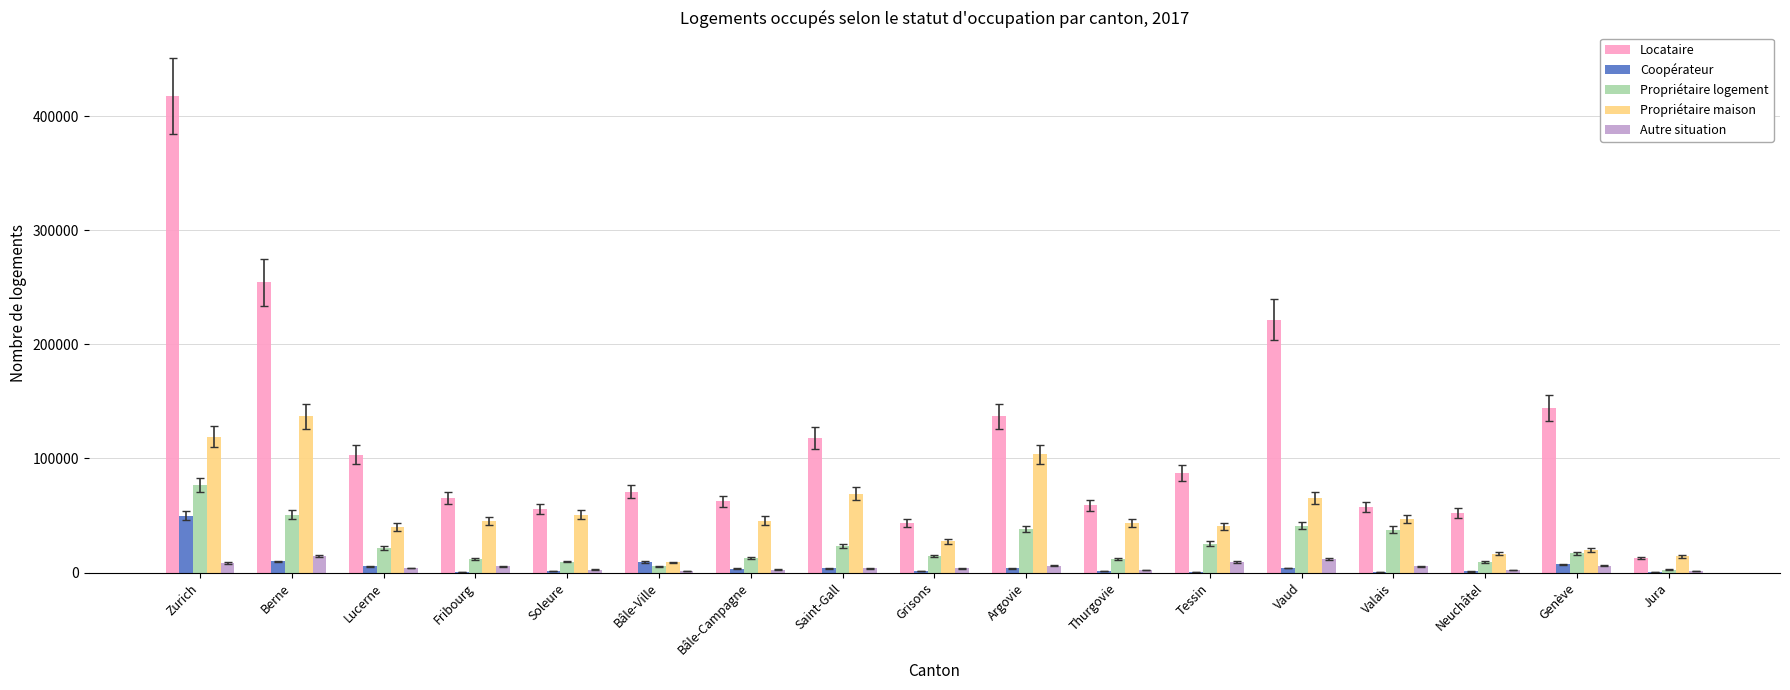

At which label does Propriétaire maison reach its peak?

Berne